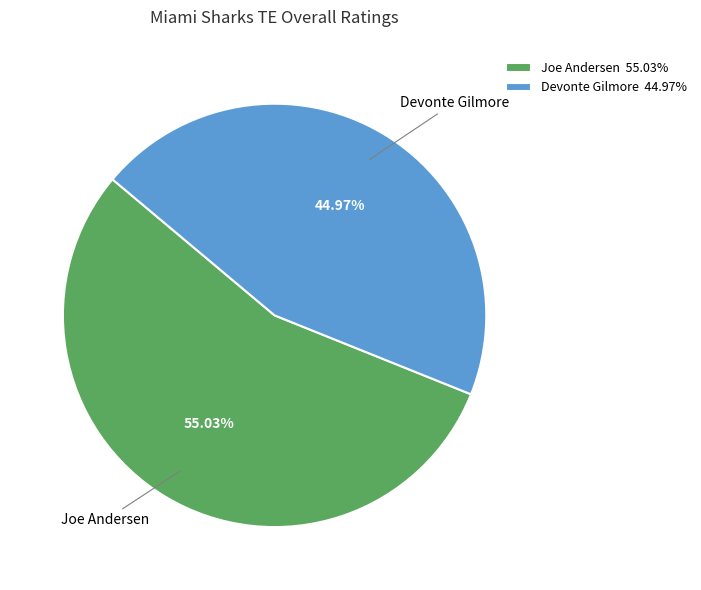

To the nearest percent, what is the difference between the Joe Andersen and Devonte Gilmore slice percentages?

10%